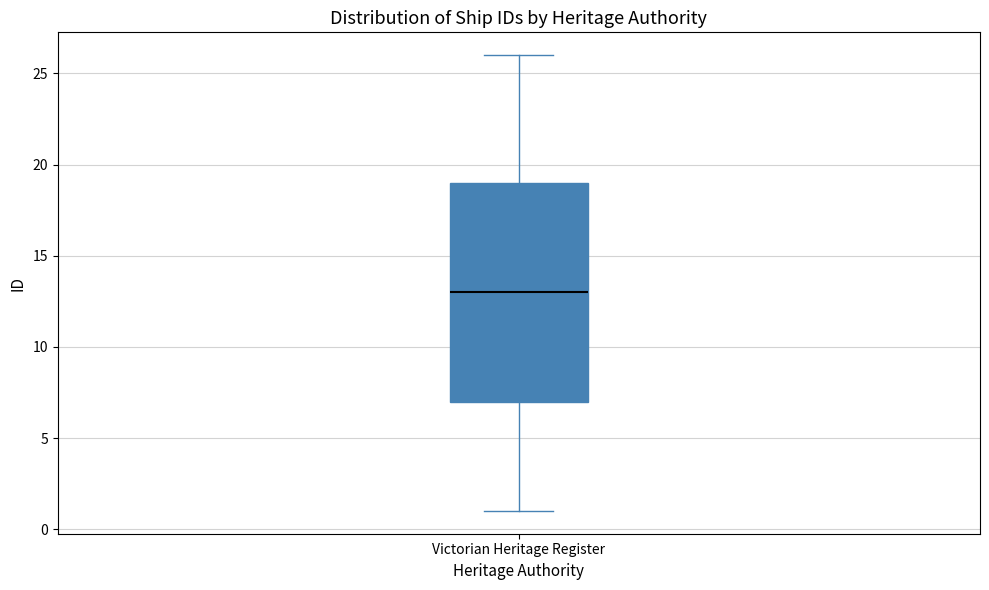

Read this box plot against the y-axis: the position of the median line, the range covered by the box, and the ends of both whiskers. The values are not printed on the chart, so give them approximately, as read against the axis.

median 13, box 7 to 19, whiskers 1 to 26